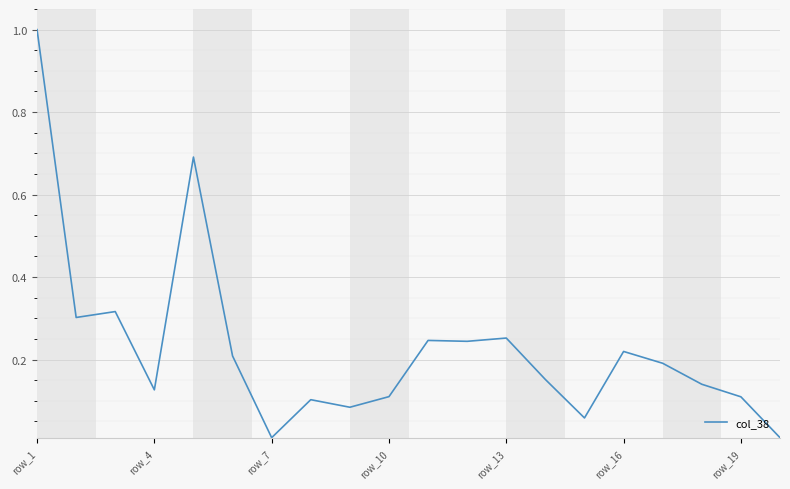

What is the greatest value displayed?

1.0